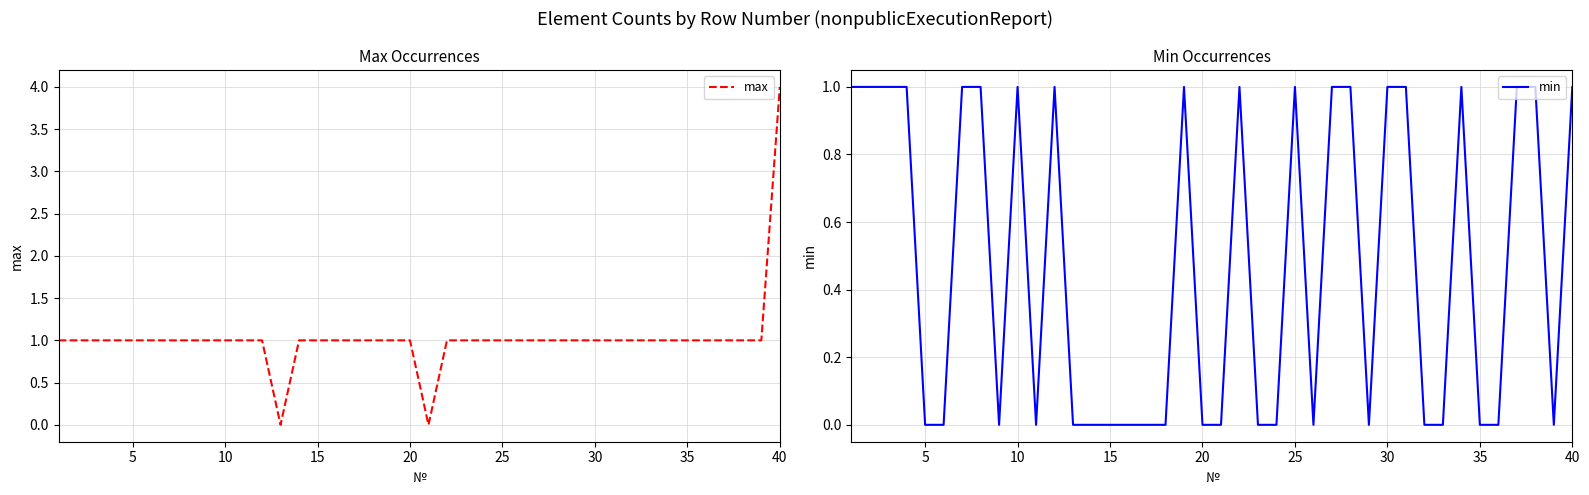

What is the maximum value for max?

4